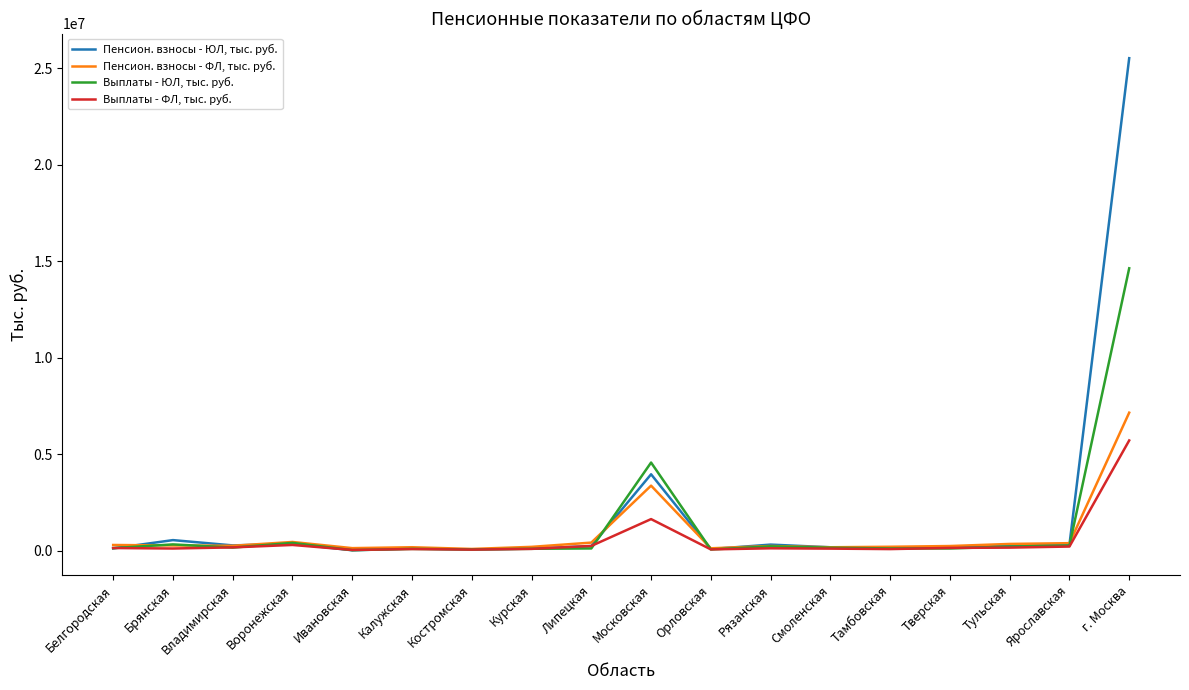

What is the maximum value shown in the chart?

25524831.1